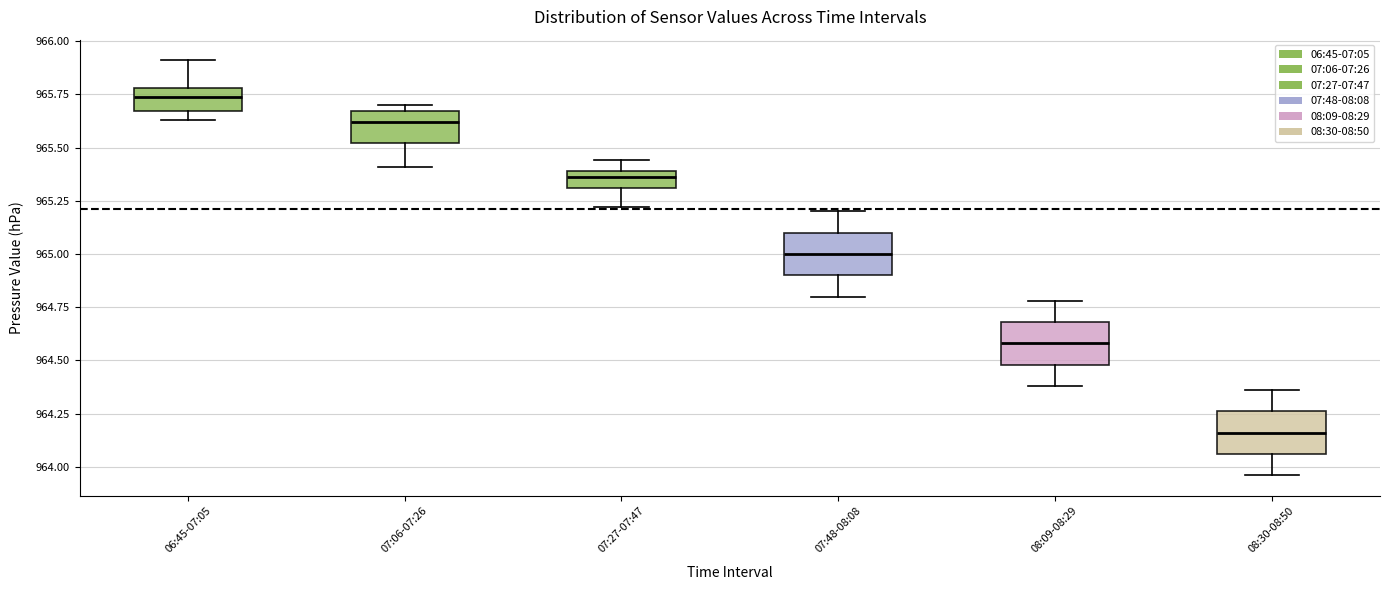

Reading left to right, transcribe this box plot: for each box, give where its median line is, the range the box spans, and where its two whiskers end, as read against the y-axis. The values are not printed on the chart, so give them approximately, as read against the axis.

06:45-07:05: median 965.75, box 965.65 to 965.80, whiskers 965.65 (just below the box's lower edge) to 965.90
07:06-07:26: median 965.60, box 965.50 to 965.65, whiskers 965.40 to 965.70
07:27-07:47: median 965.35, box 965.30 to 965.40, whiskers 965.20 to 965.45
07:48-08:08: median 965.00, box 964.90 to 965.10, whiskers 964.80 to 965.20
08:09-08:29: median 964.60, box 964.50 to 964.70, whiskers 964.40 to 964.80
08:30-08:50: median 964.15, box 964.05 to 964.25, whiskers 963.95 to 964.35